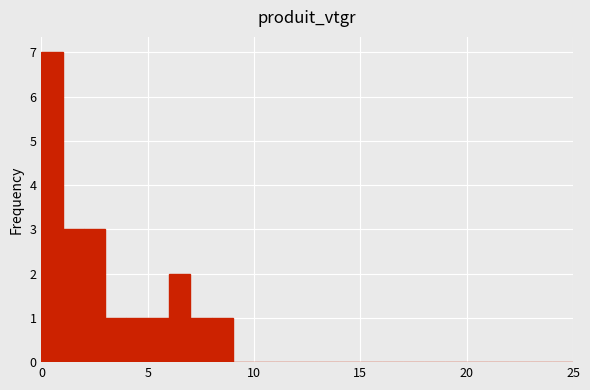

Around what value on the x-axis is the tallest bar? Give the approximate position of its centre, as read against the axis.

0.5